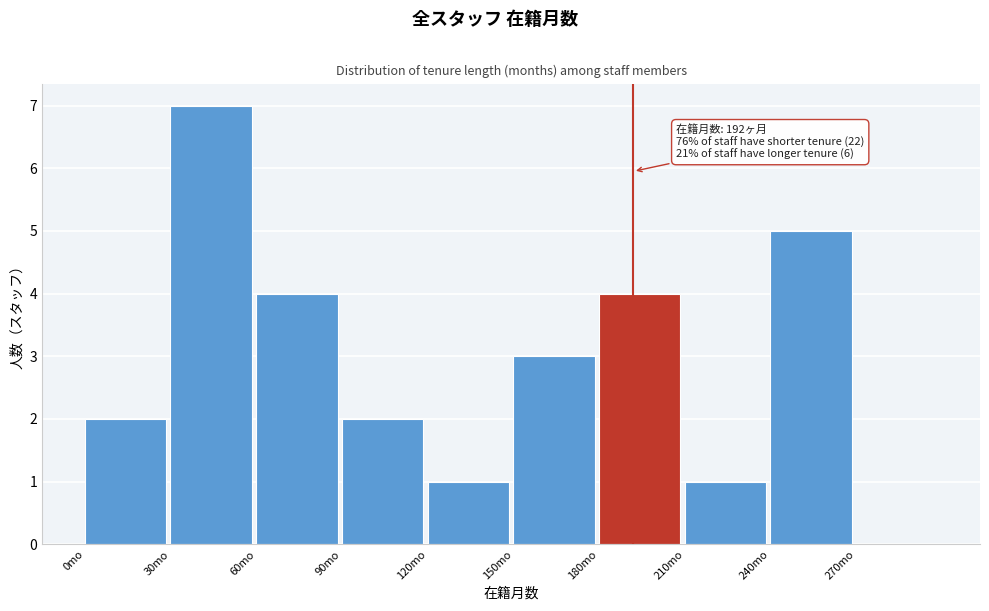

Over which range of the x-axis is the bar tallest?

30 to 60